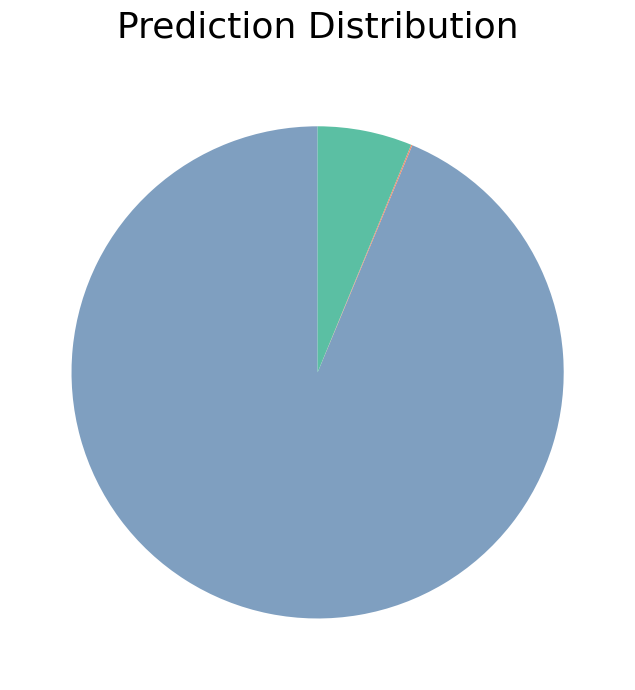

To the nearest percent, what is the difference between the largest and smallest slice percentages?

94%